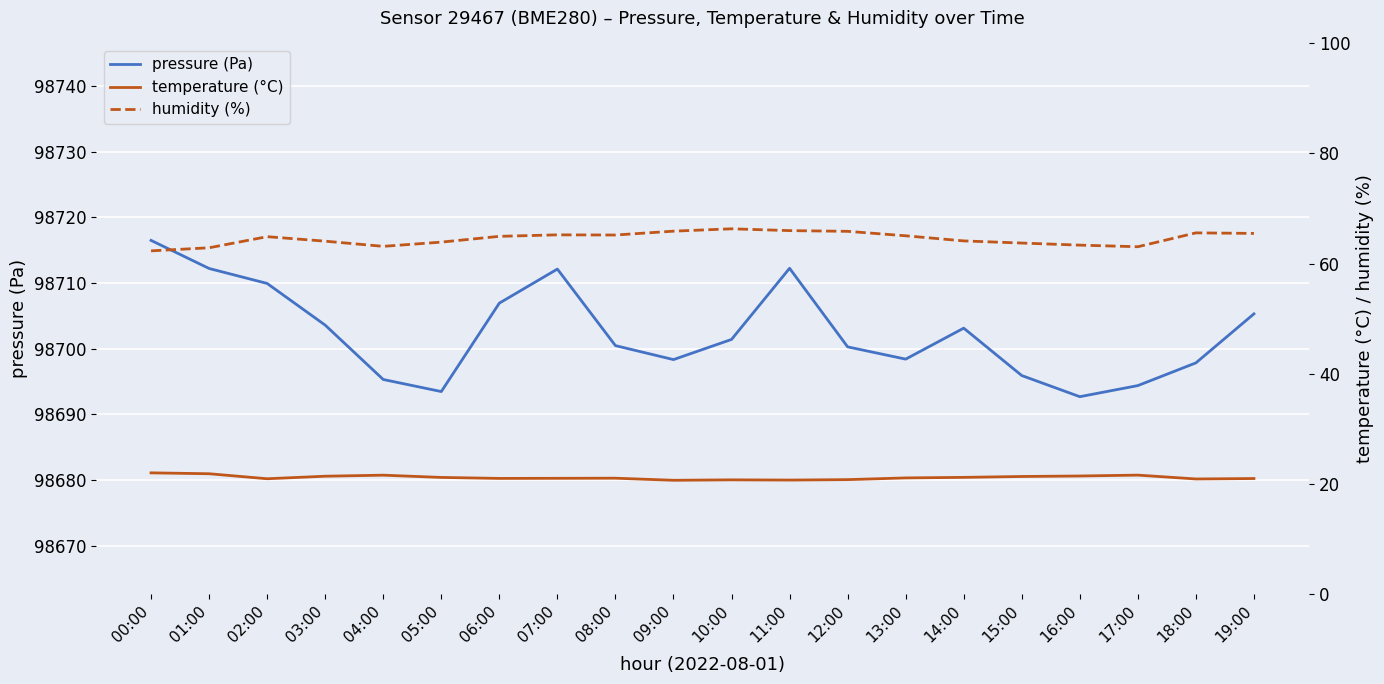

True or false: pressure (Pa) has more than 2 interior local peaks.

True